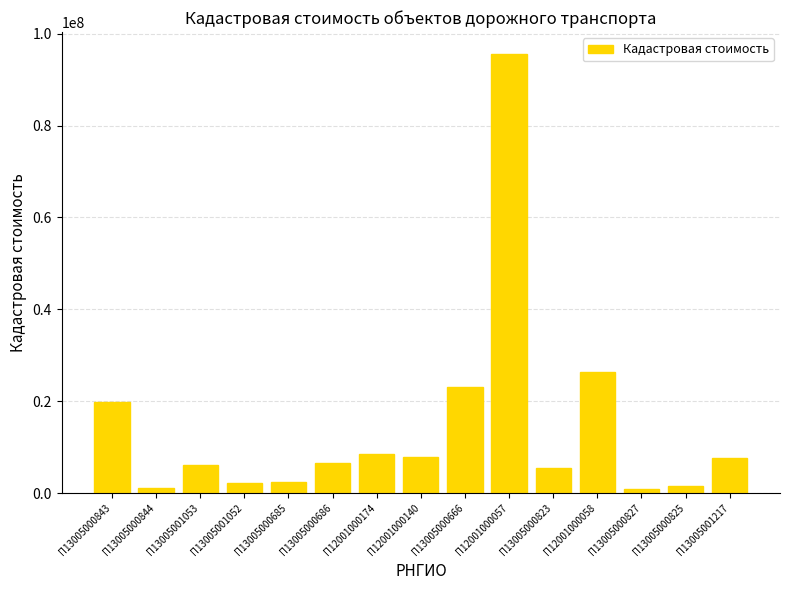

What is the sum of the values at П13005000823 and П13005000843?

25305331.9